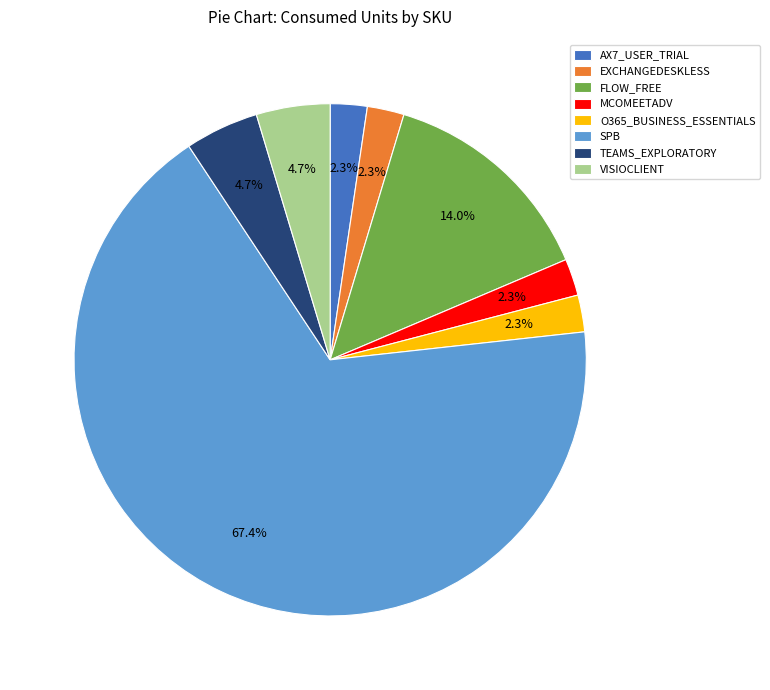

Do O365_BUSINESS_ESSENTIALS and SPB together represent more than half of the pie?

Yes